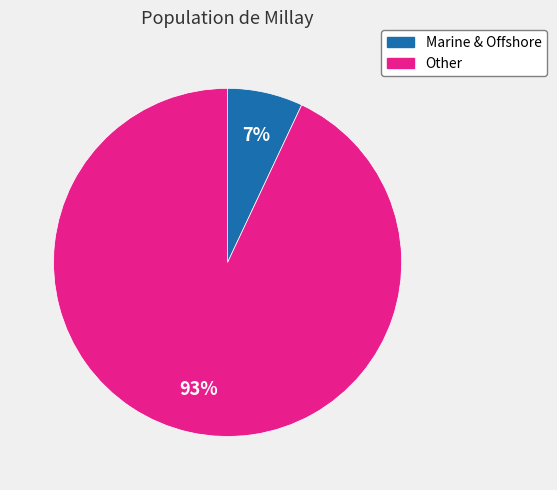

Combined, do Other and Marine & Offshore account for over 50%?

Yes